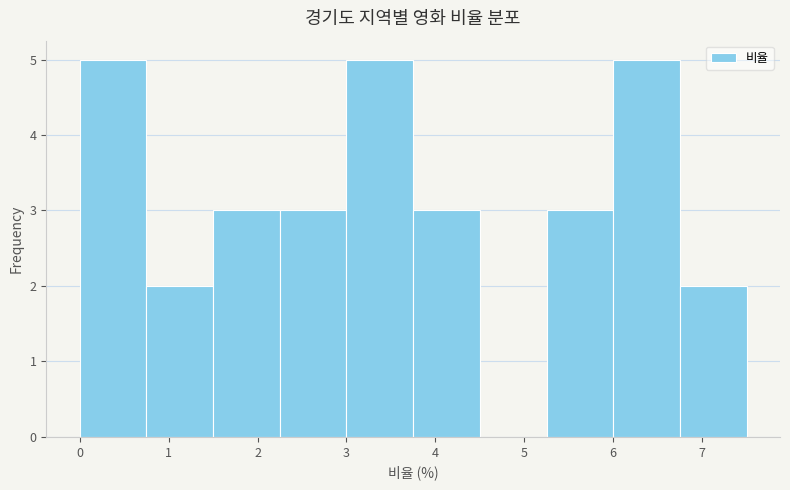

What is the height of the bar covering 6.75 to 7.50 on the x-axis? Neither the bar edges nor the heights are printed on the chart, so give them approximately, as read against the axes.

2